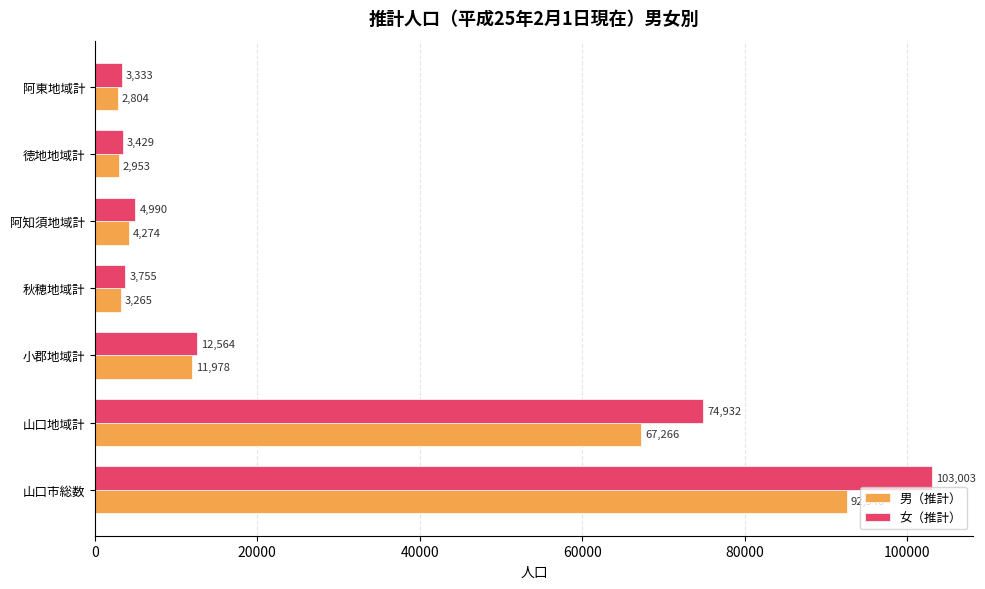

How many values in the 男（推計） series are below 4274?

3